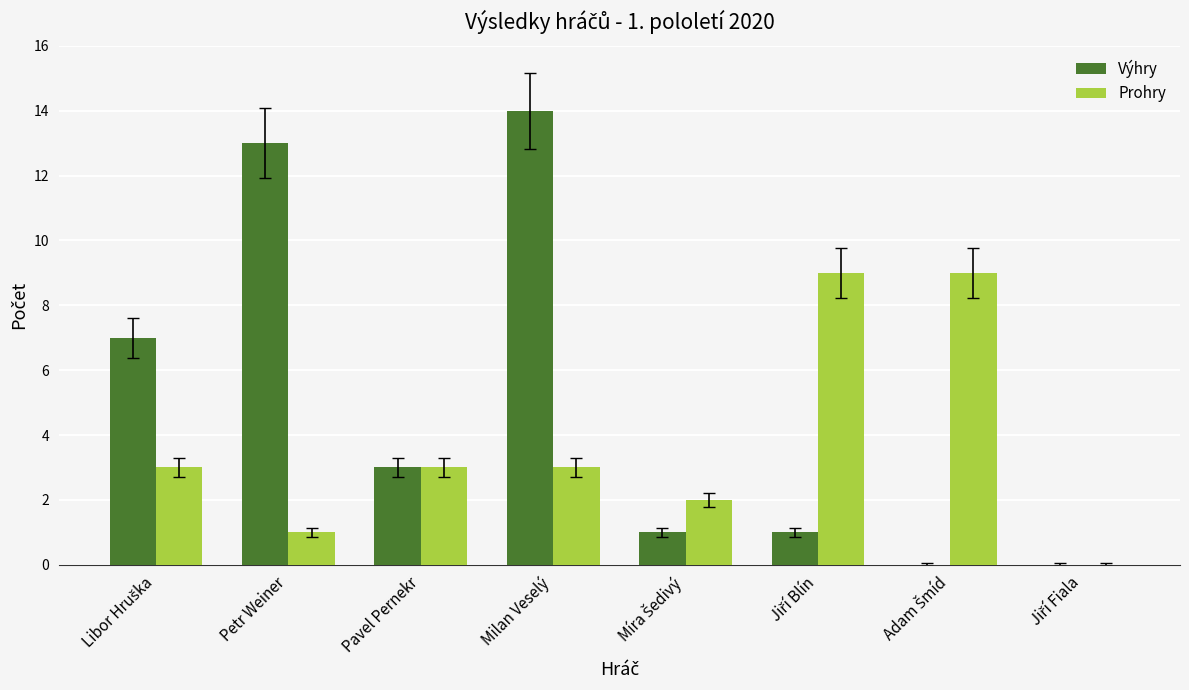

What is the sum of all Prohry values?

30